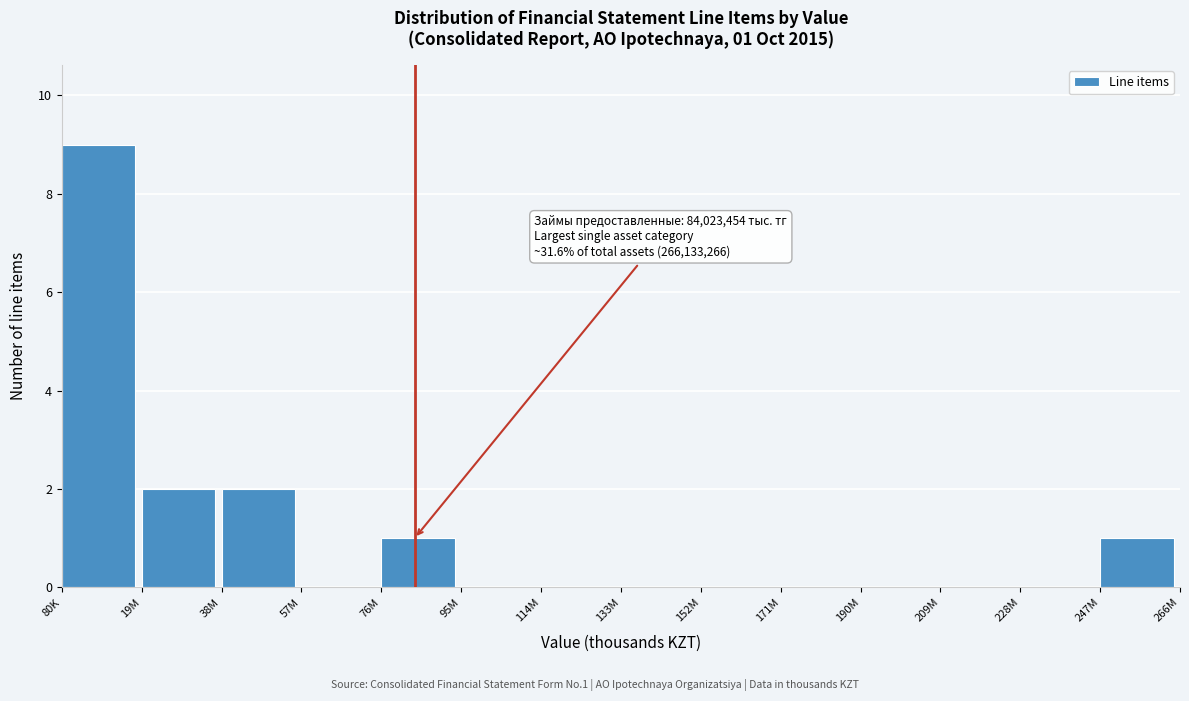

Reading left to right, transcribe all the data shown in this chart.

80K=9	19M=2	38M=2	57M=0	76M=1	95M=0	114M=0	133M=0	152M=0	171M=0	190M=0	209M=0	228M=0	247M=1